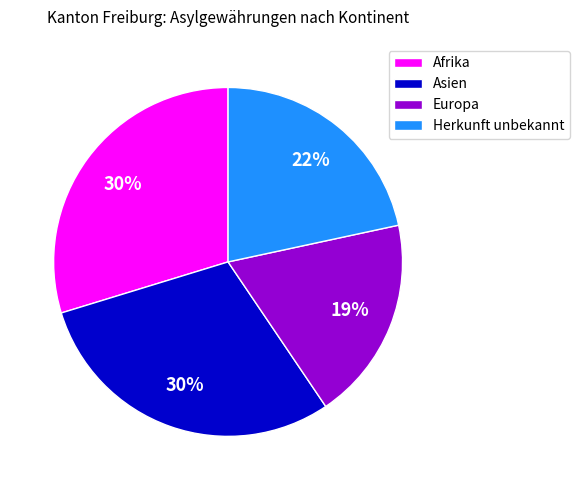

What is the smallest slice in the pie chart?

Europa